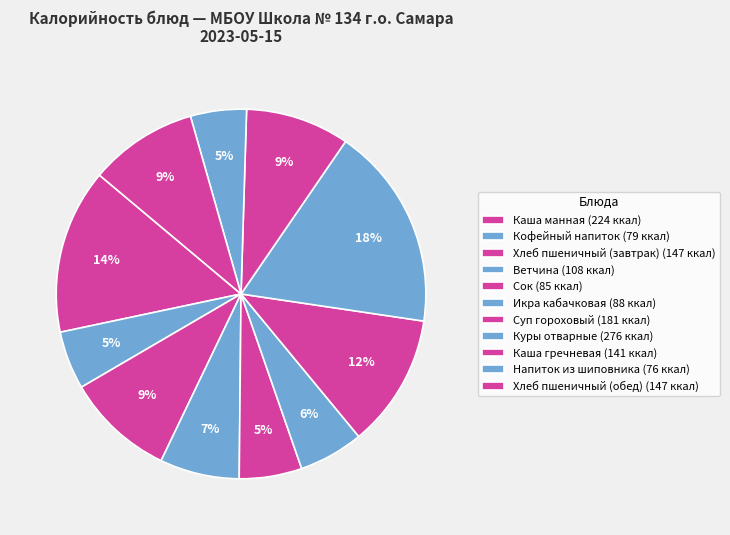

The Каша манная slice represents 14% of the pie. True or false?

True